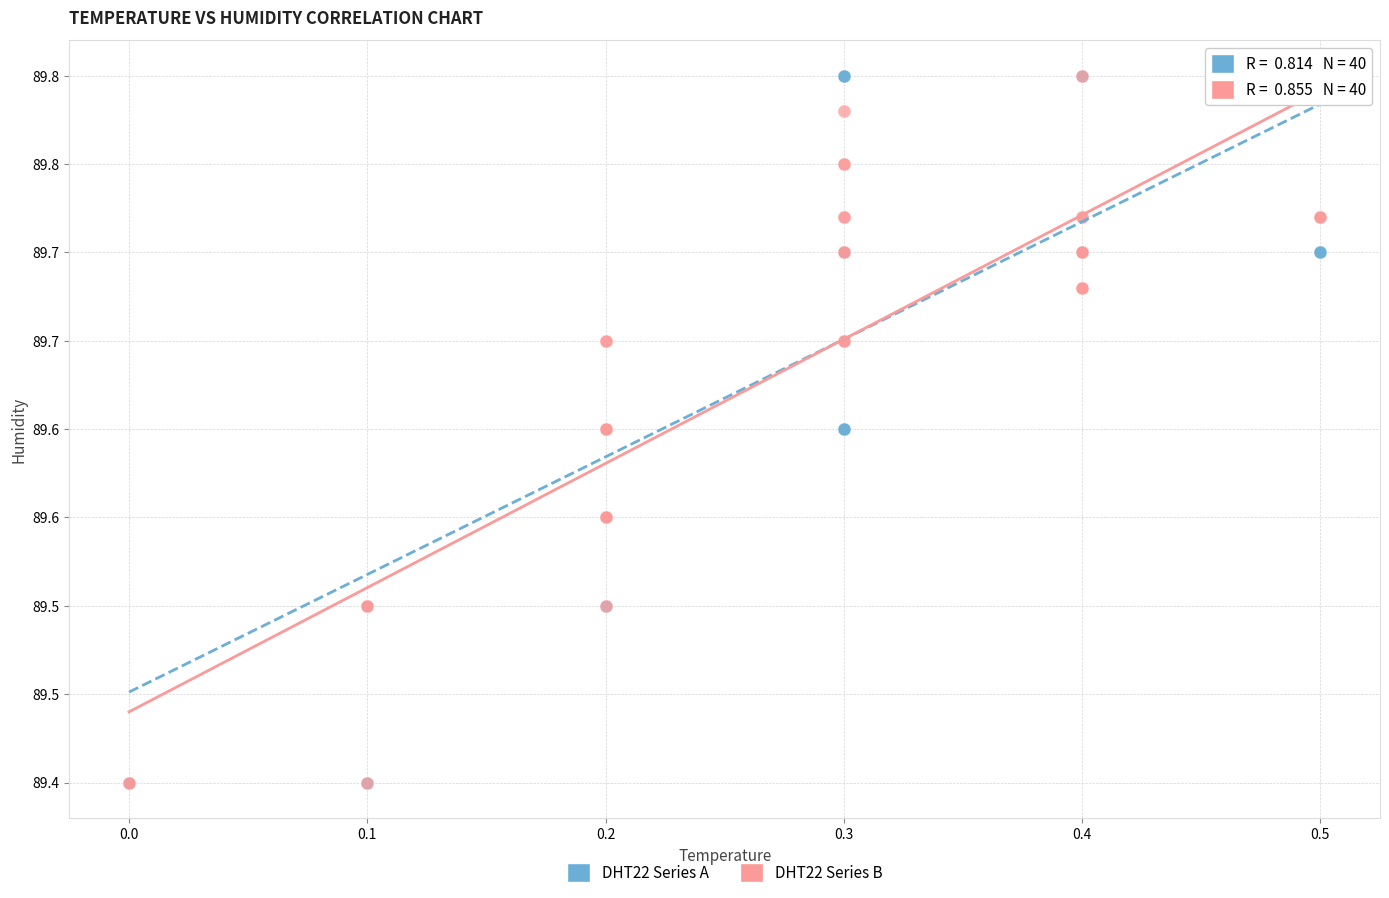

What are all the series names shown in the legend?

DHT22 Series A, DHT22 Series B